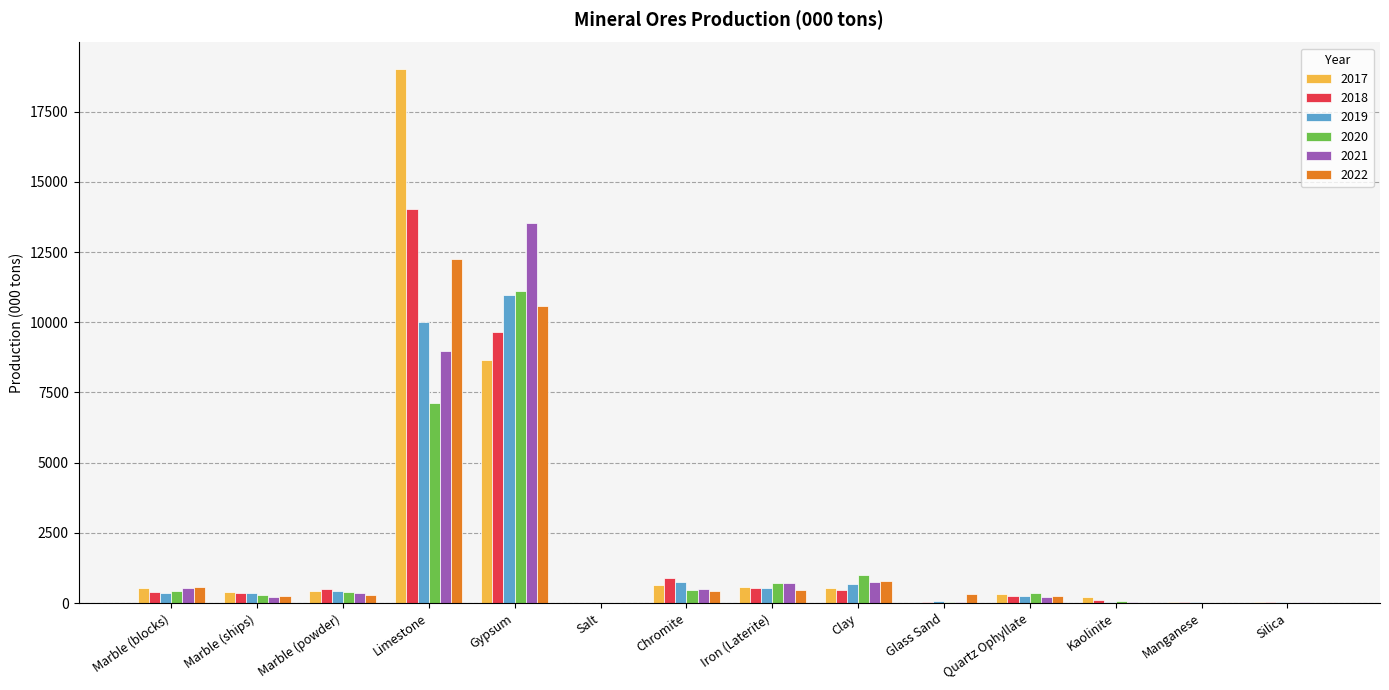

At which label does 2018 reach its peak?

Limestone